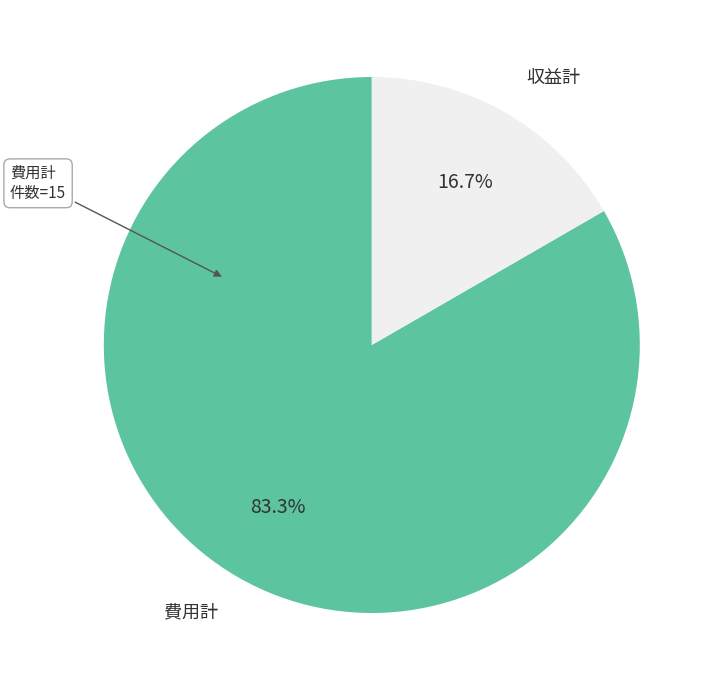

What is the majority slice?

費用計